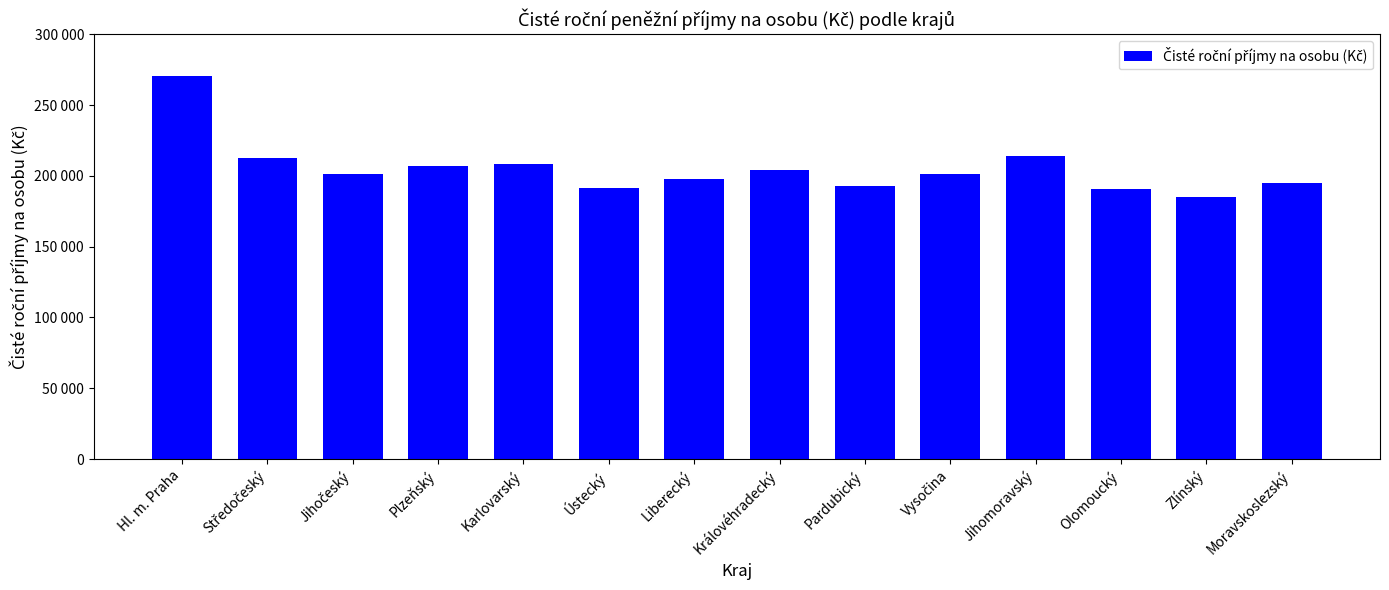

Rank the categories by value from lowest to highest.

Zlínský, Olomoucký, Ústecký, Pardubický, Moravskoslezský, Liberecký, Jihočeský, Vysočina, Královéhradecký, Plzeňský, Karlovarský, Středočeský, Jihomoravský, Hl. m. Praha